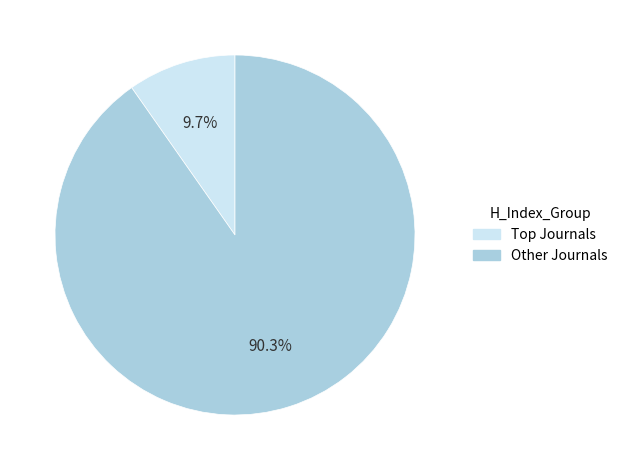

Rank the categories by value from lowest to highest.

Top Journals, Other Journals